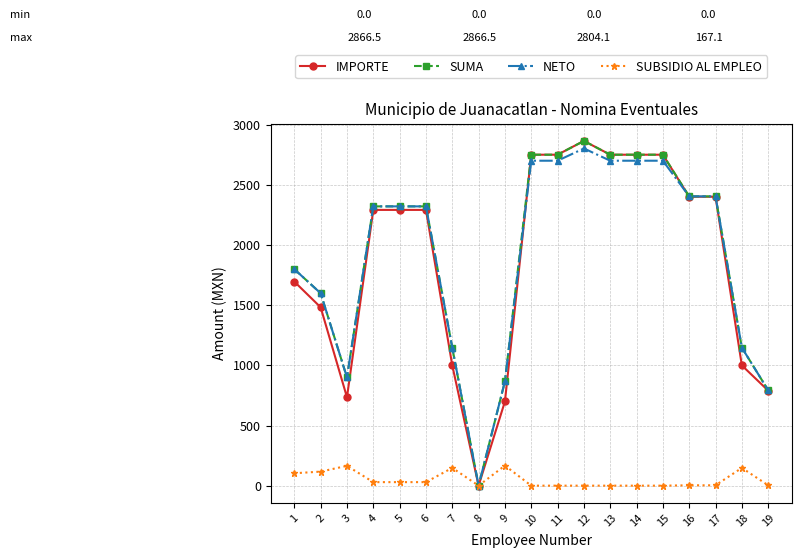

What is the spread (max minus min) of values at 11?

2752.0